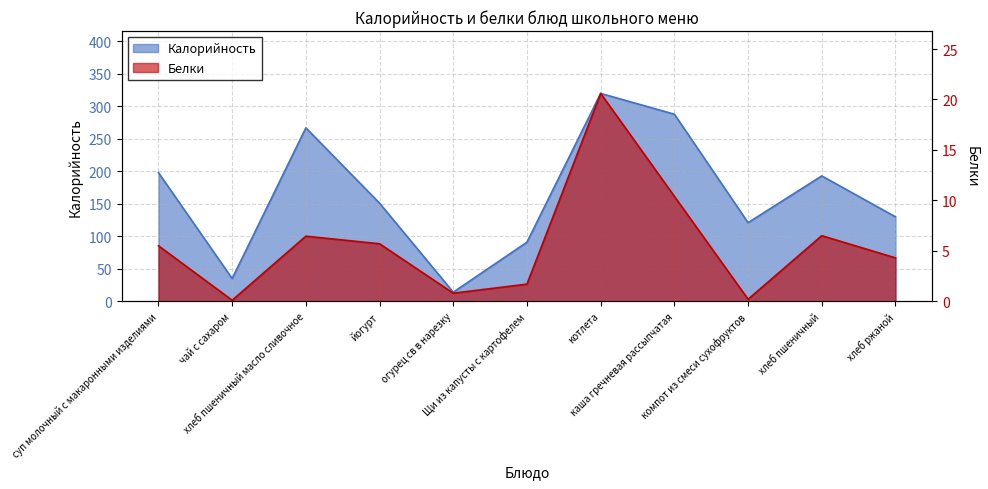

What are all the series names shown in the legend?

Калорийность, Белки